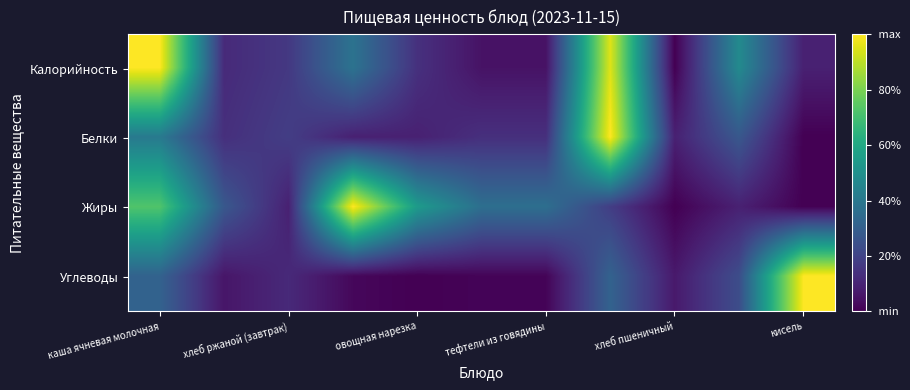

How many categories are shown in the chart?

11